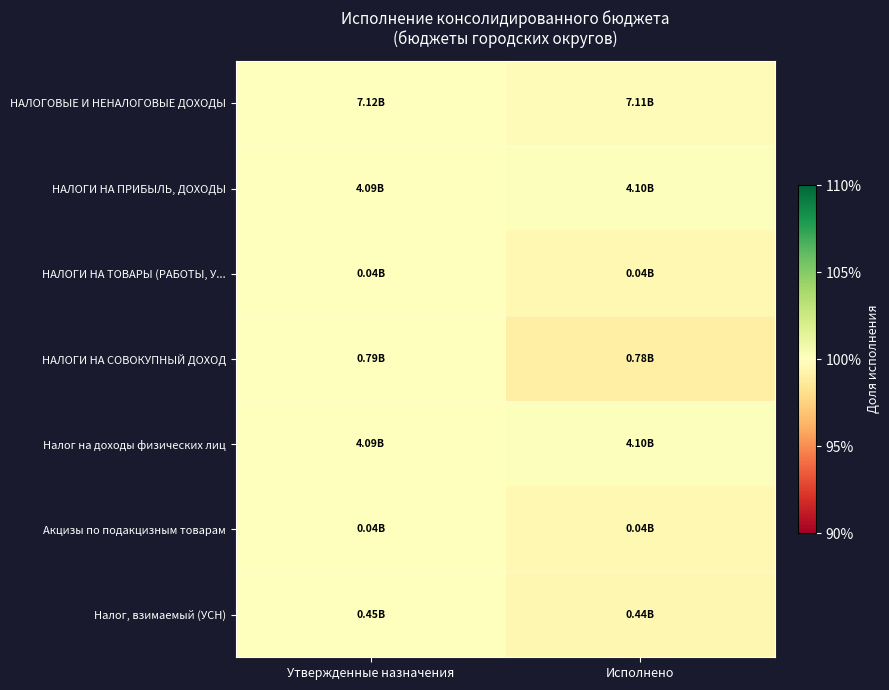

Reading left to right, list all the values displayed in this chart.

НАЛОГОВЫЕ И НЕНАЛОГОВЫЕ ДОХОДЫ: Утвержденные назначения=1.0	Исполнено=1.0
НАЛОГИ НА ПРИБЫЛЬ, ДОХОДЫ: Утвержденные назначения=1.0	Исполнено=1.0
НАЛОГИ НА ТОВАРЫ (РАБОТЫ, У...: Утвержденные назначения=1.0	Исполнено=1.0
НАЛОГИ НА СОВОКУПНЫЙ ДОХОД: Утвержденные назначения=1.0	Исполнено=1.0
Налог на доходы физических лиц: Утвержденные назначения=1.0	Исполнено=1.0
Акцизы по подакцизным товарам: Утвержденные назначения=1.0	Исполнено=1.0
Налог, взимаемый (УСН): Утвержденные назначения=1.0	Исполнено=1.0